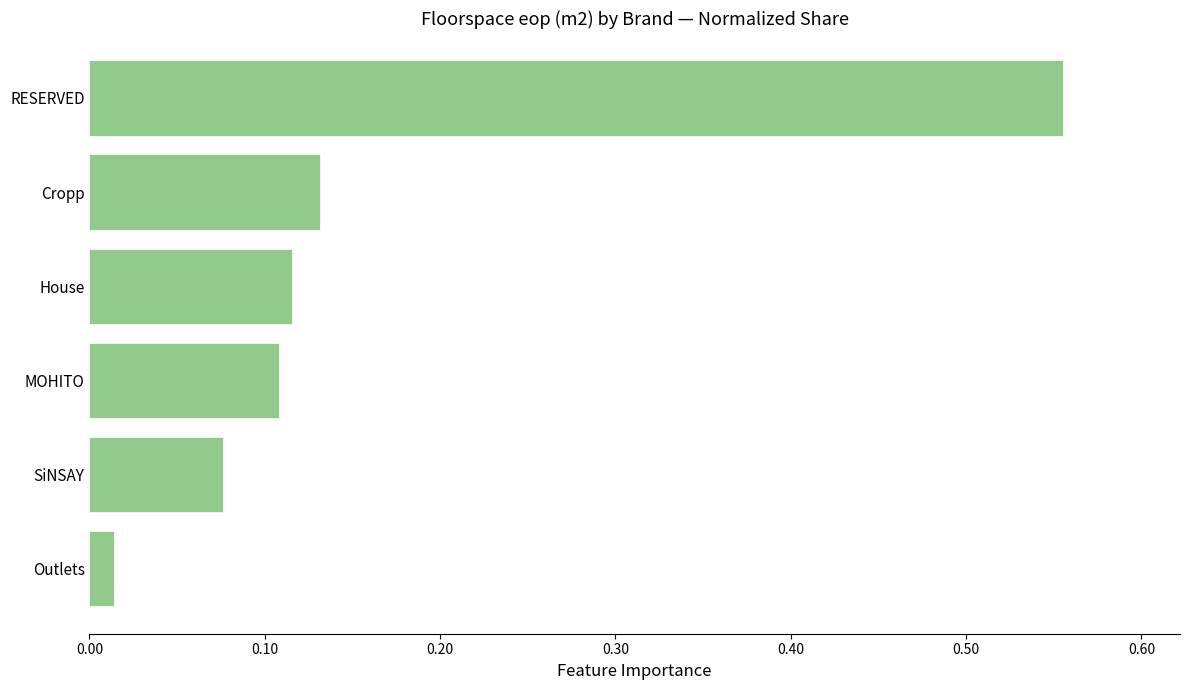

What position from the bottom is MOHITO?

3